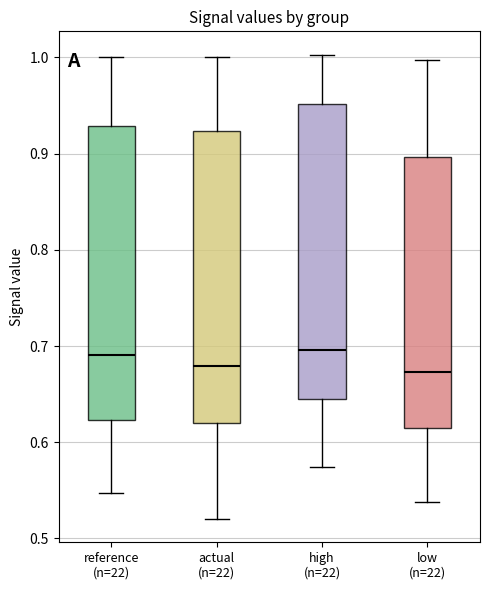

Reading left to right, read every box against the y-axis: the position of its median line, the range the box covers, and the ends of its whiskers. The values are not printed on the chart, so give them approximately, as read against the axis.

reference (n=22): median 0.69, box 0.62 to 0.93, whiskers 0.55 to 1.00
actual (n=22): median 0.68, box 0.62 to 0.92, whiskers 0.52 to 1.00
high (n=22): median 0.70, box 0.65 to 0.95, whiskers 0.57 to 1.00
low (n=22): median 0.67, box 0.61 to 0.90, whiskers 0.54 to 1.00